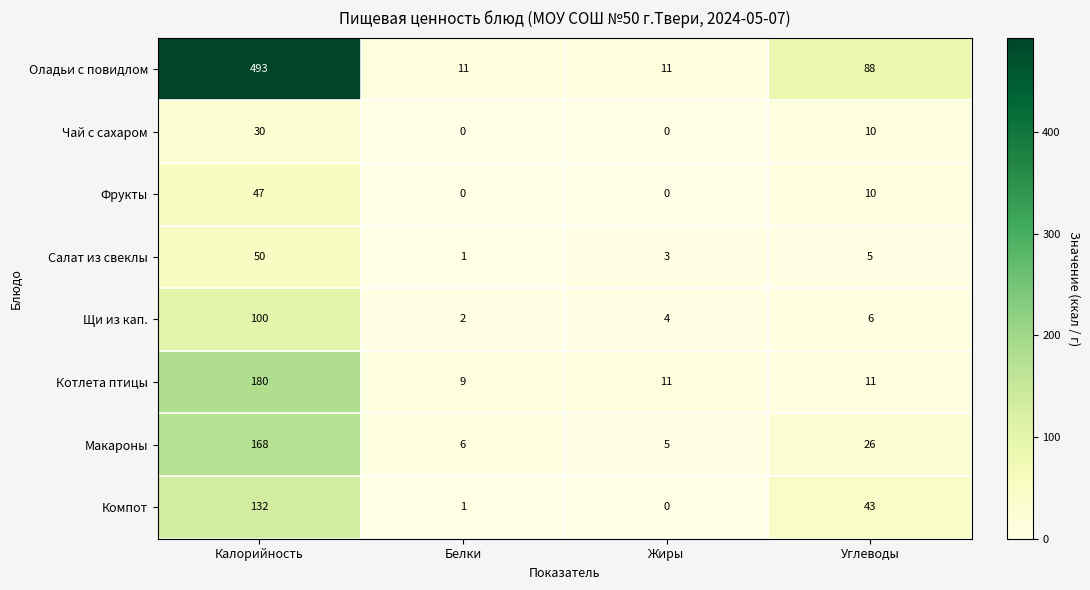

Where is Щи из кап. nearest to the value 51?

Углеводы